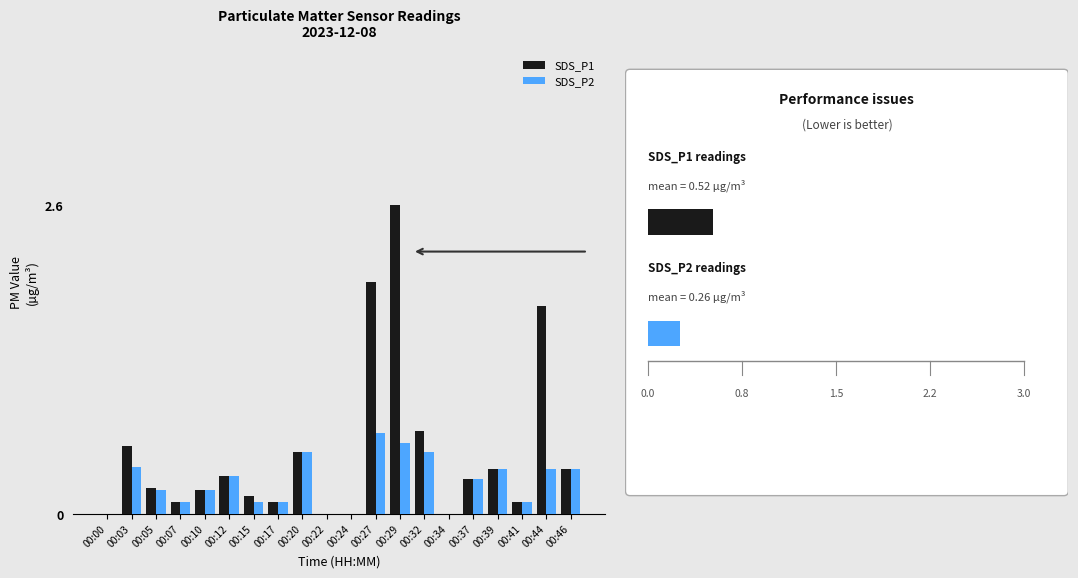

What is the difference between the second highest and second lowest values in the SDS_P2 series?

0.6